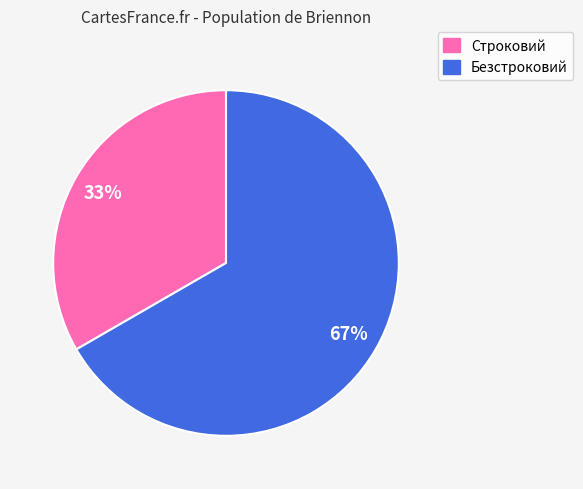

To the nearest percent, what is the combined percentage of Безстроковий and Строковий?

100%